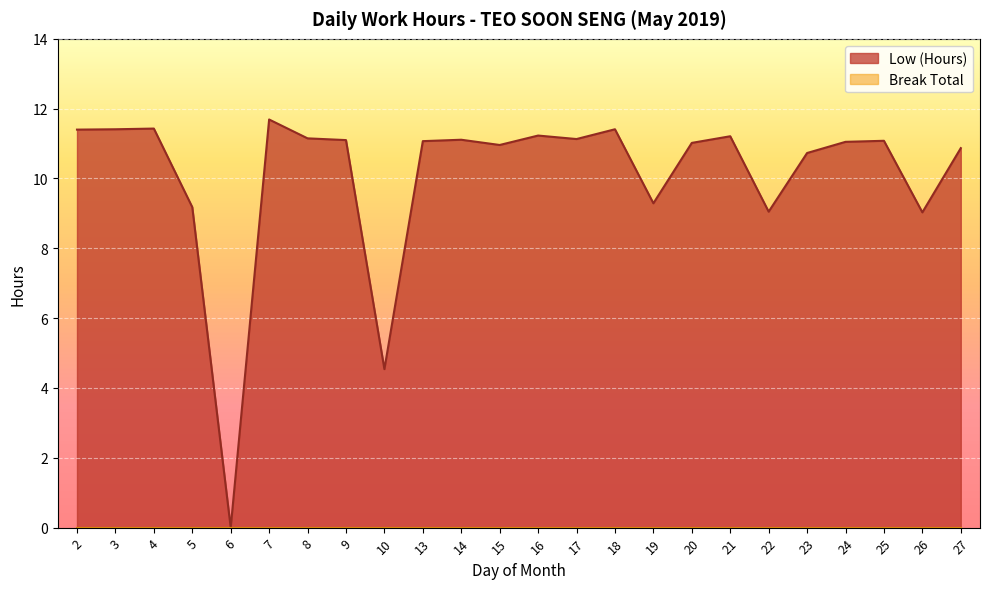

Where is the data nearest to the value 5?

10